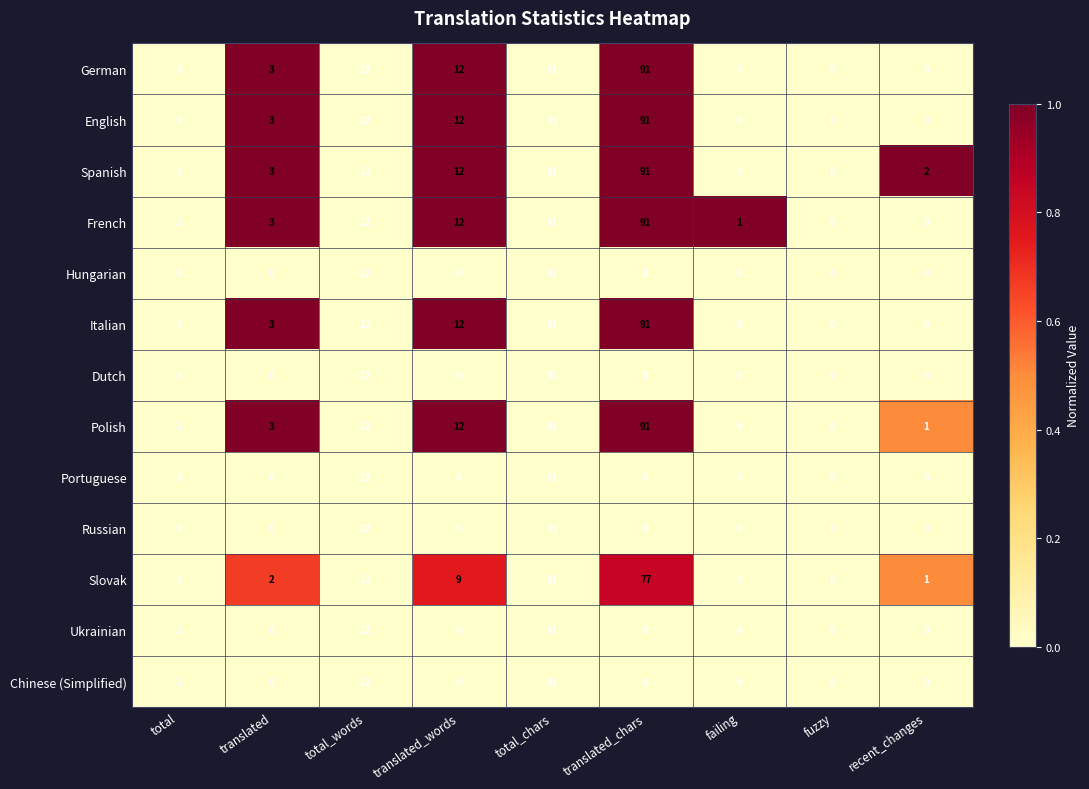

What is the difference between the maximum and minimum values in the Italian series?

91